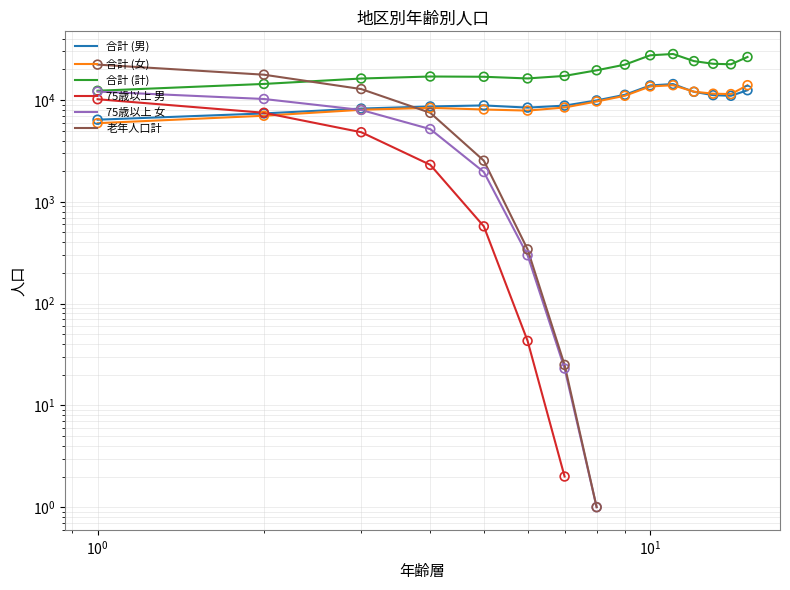

At how many categories does at least one series exceed 6130?

15